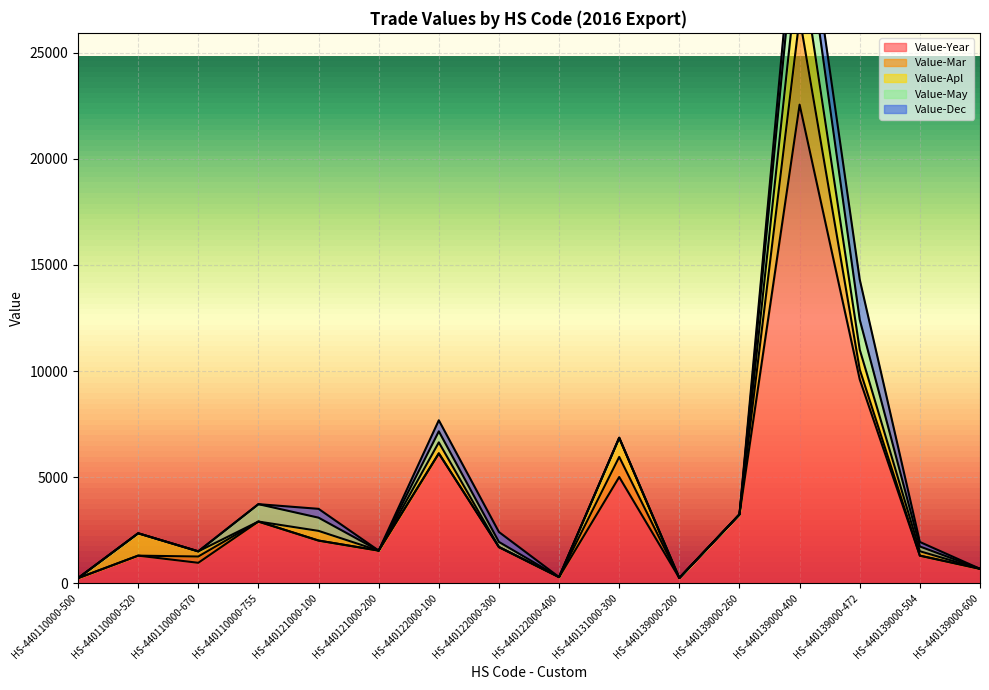

At which label is Value-May closest to 1443?

HS-440139000-472